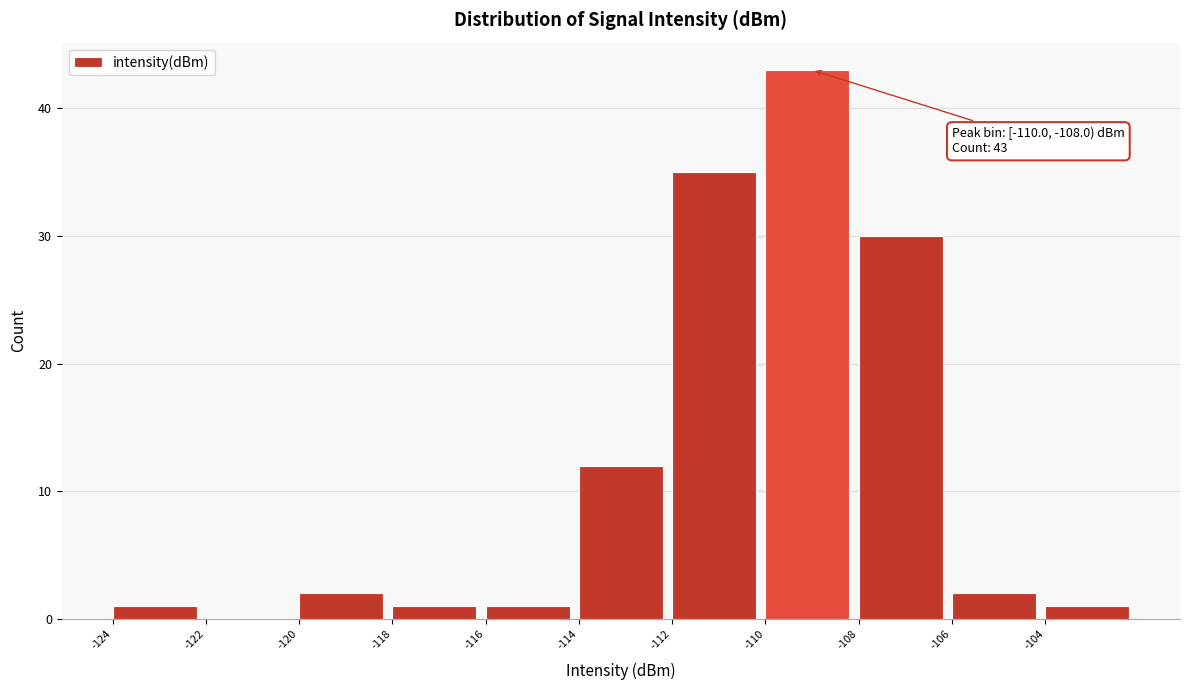

Which range on the x-axis has the tallest bar?

-110 to -108